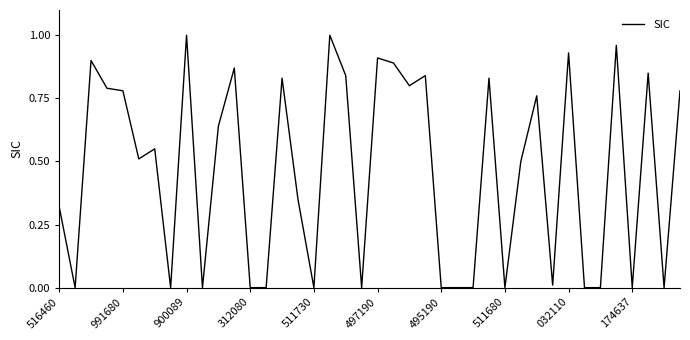

What is the maximum value shown in the chart?

1.0